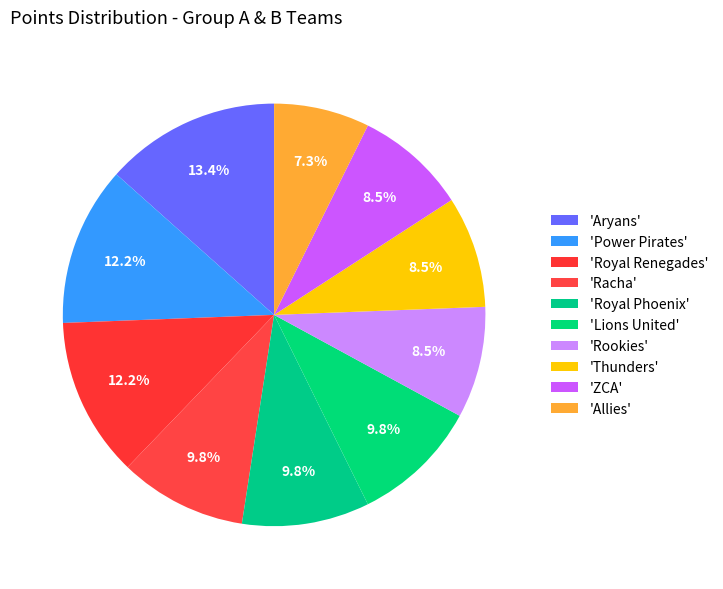

How many slices are in this pie chart?

10